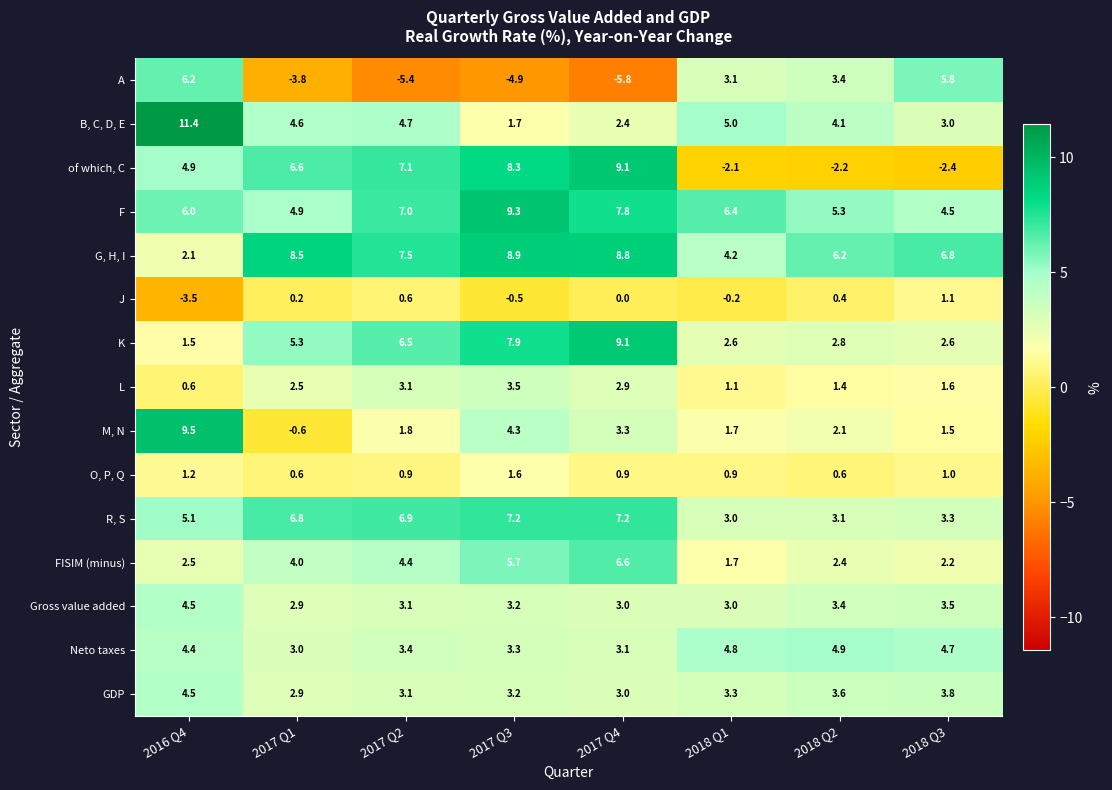

Which series has the widest spread of values?

A